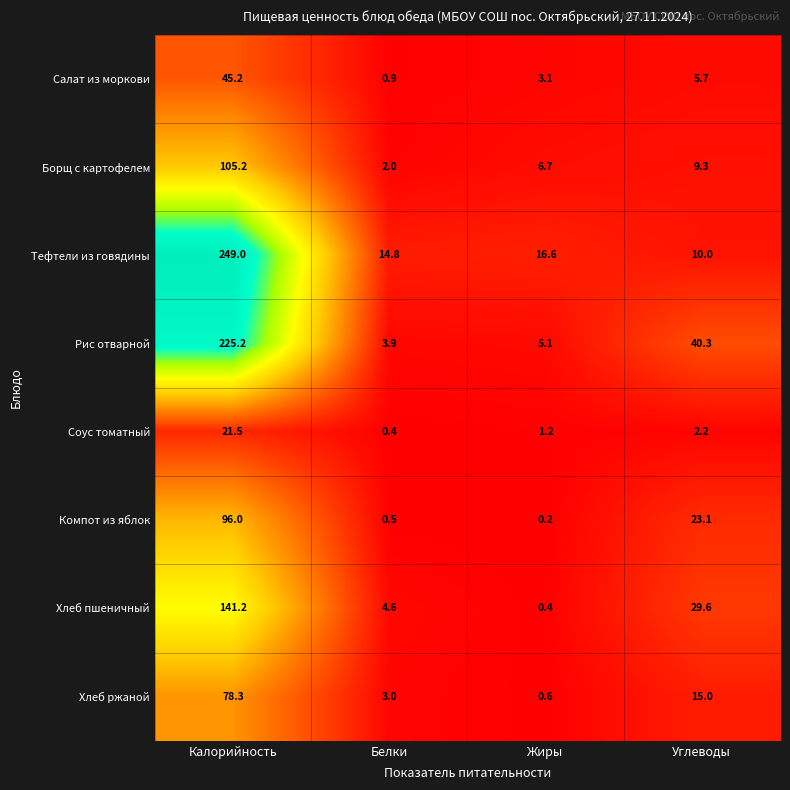

Count the number of data series in this chart.

8